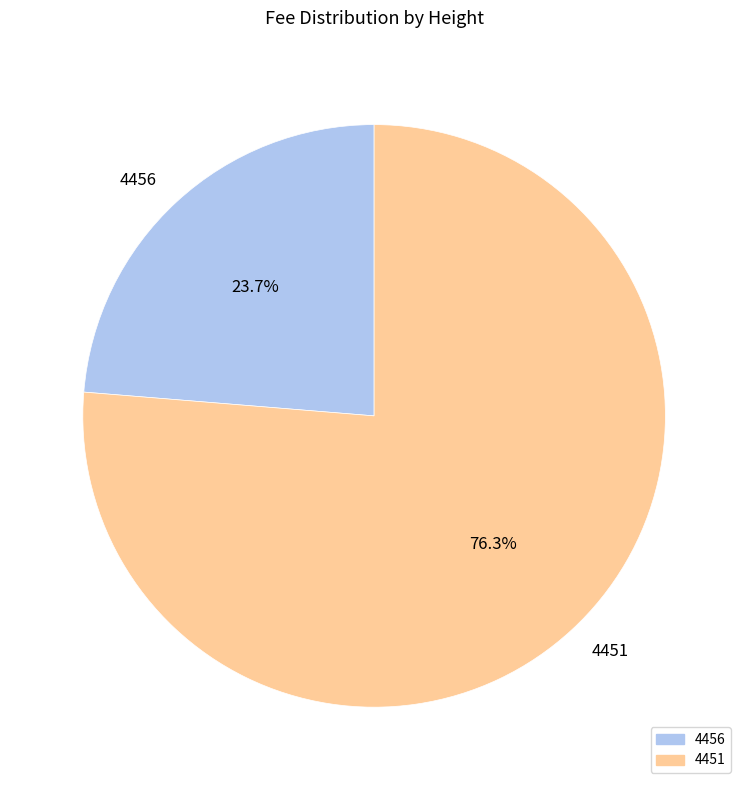

What is the smallest slice in the pie chart?

4456